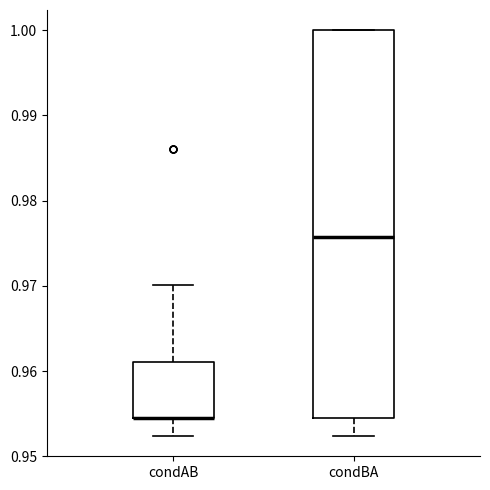

Which box is the tallest, from its lower edge to its upper edge?

condBA